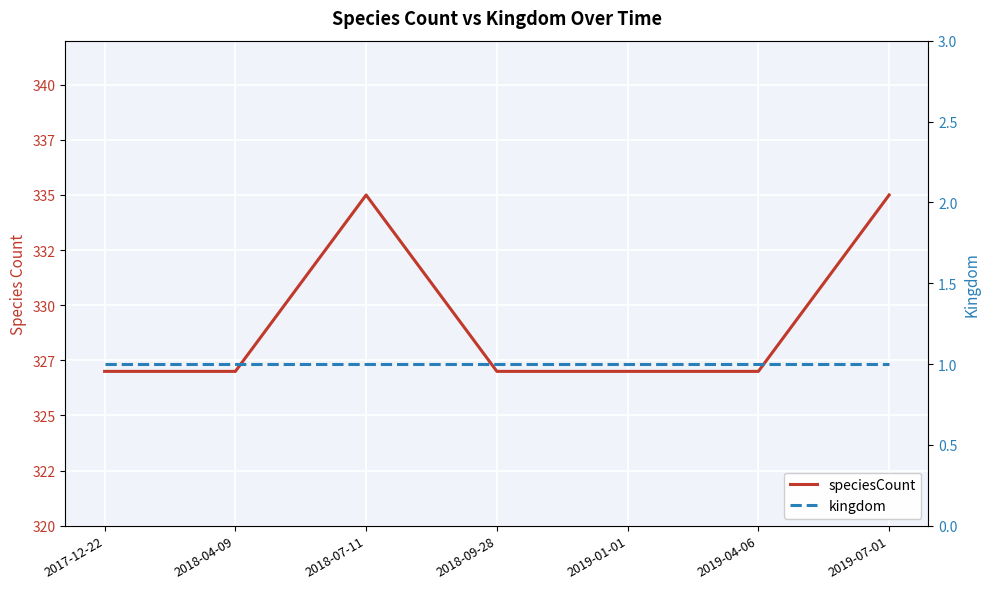

What is the sum of all kingdom values?

7